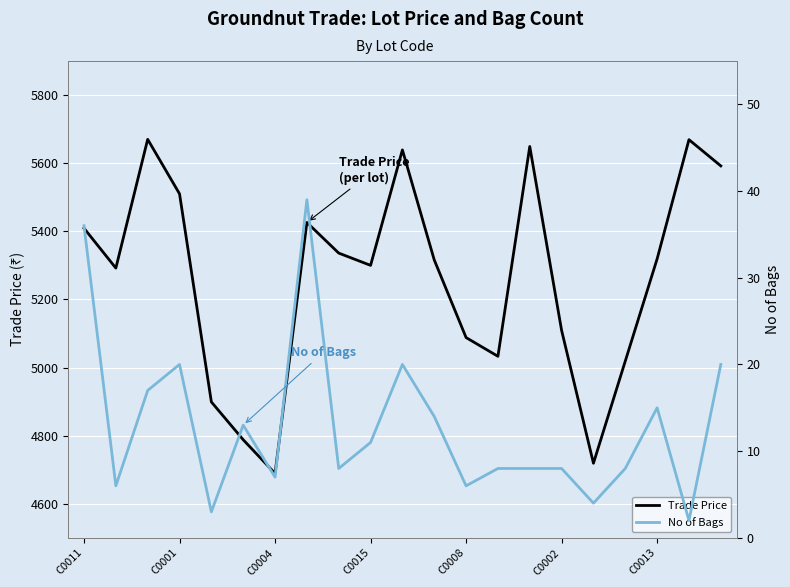

The No of Bags series shows 8.0 at 17. True or false?

True